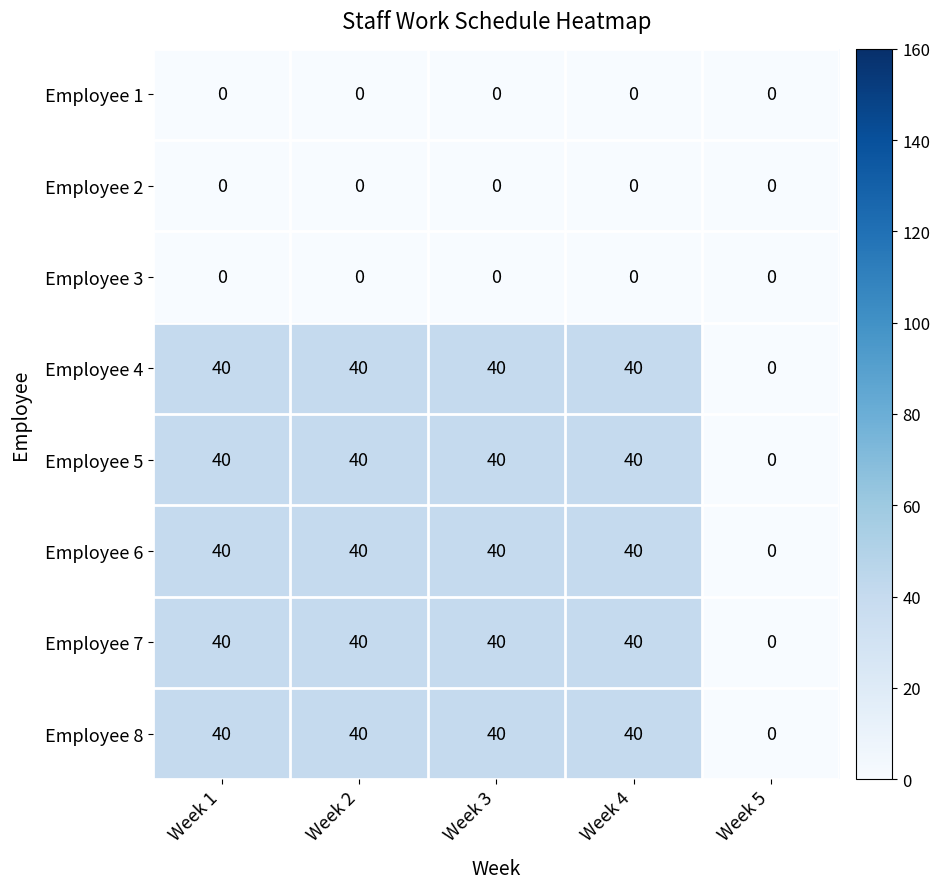

The value of Employee 3 at Week 4 is 0. True or false?

True